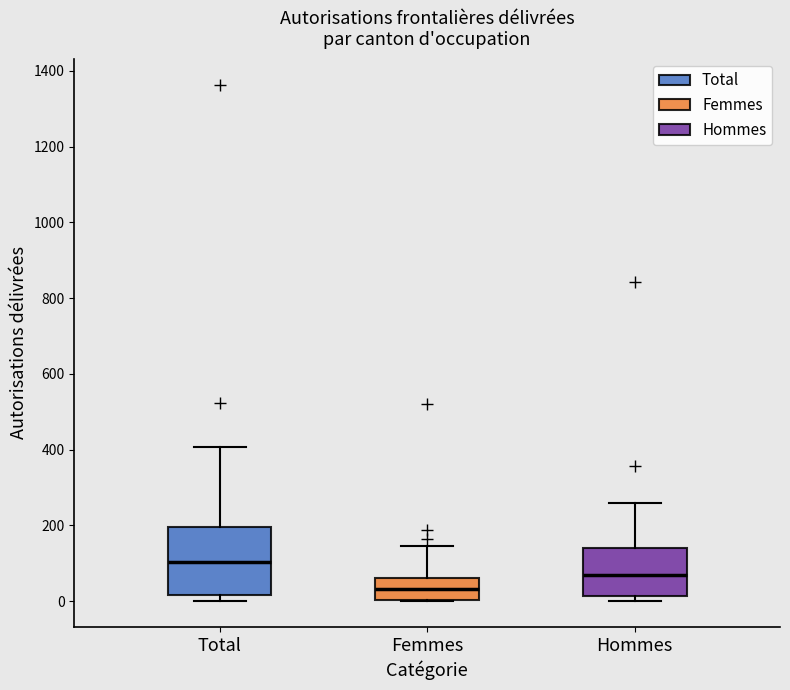

Reading left to right, transcribe this box plot: for each box, give where its median line is, the range the box spans, and where its two whiskers end, as read against the y-axis. The values are not printed on the chart, so give them approximately, as read against the axis.

Total: median 100, box 20 to 200, whiskers 0 to 400
Femmes: median 40, box 0 to 60, whiskers 0 to 140
Hommes: median 60, box 20 to 140, whiskers 0 to 260